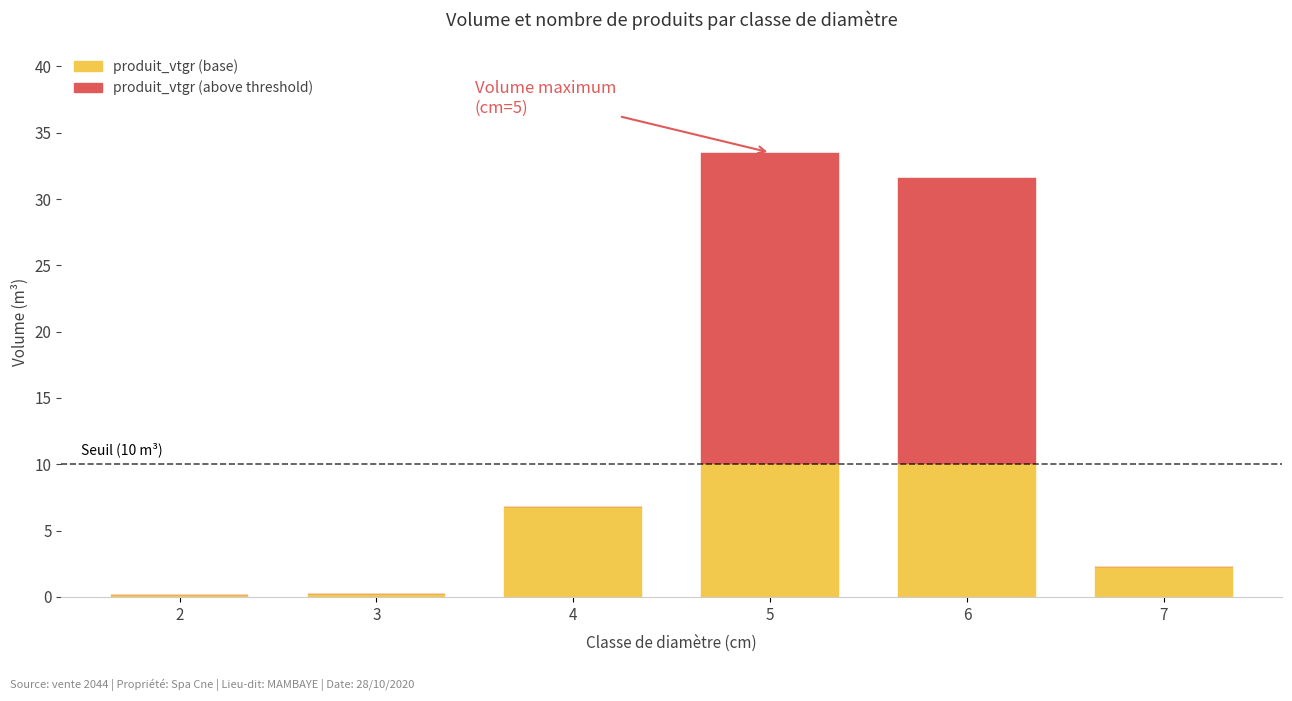

What is the sum of all produit_vtgr (base) values?

29.4